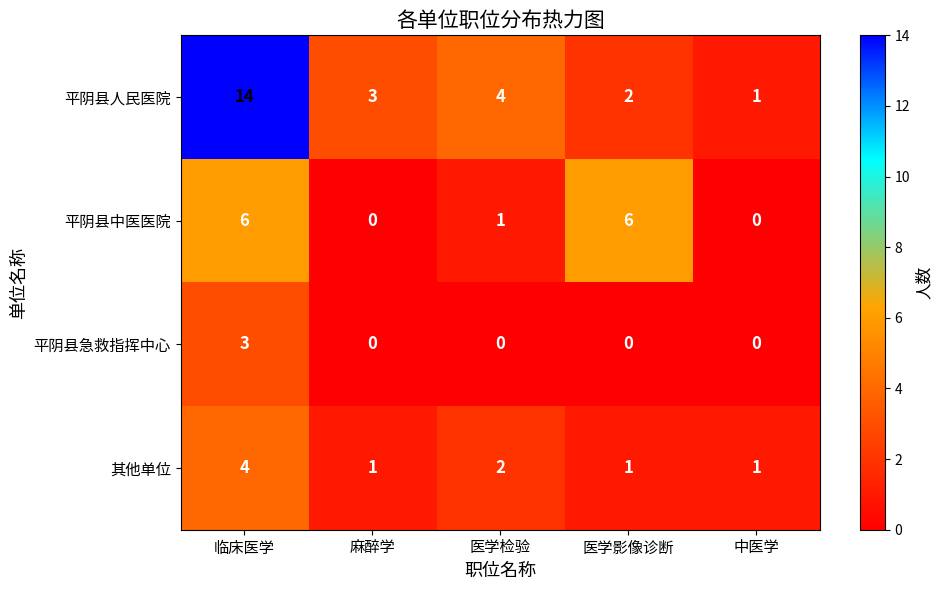

Which series has the widest spread of values?

平阴县人民医院